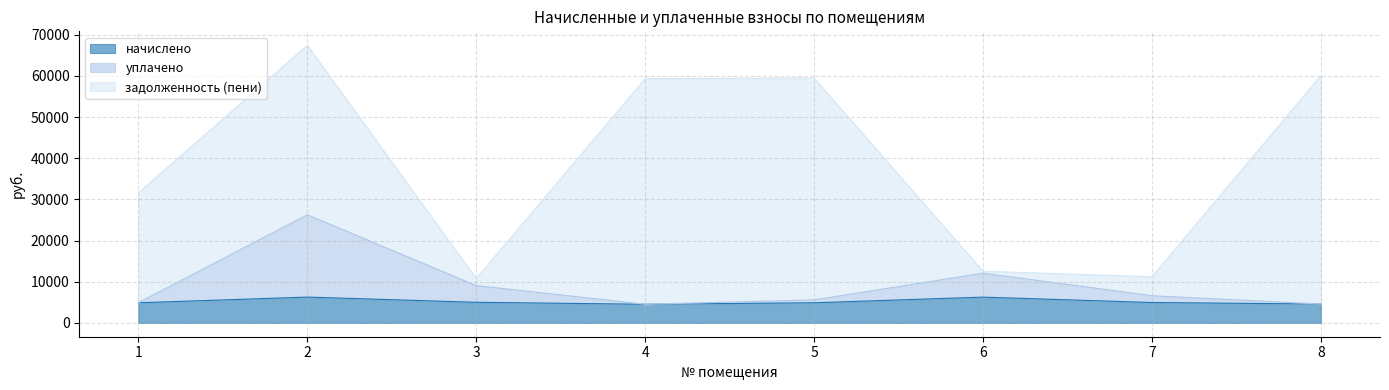

What is the highest value of the начислено series?

6257.8